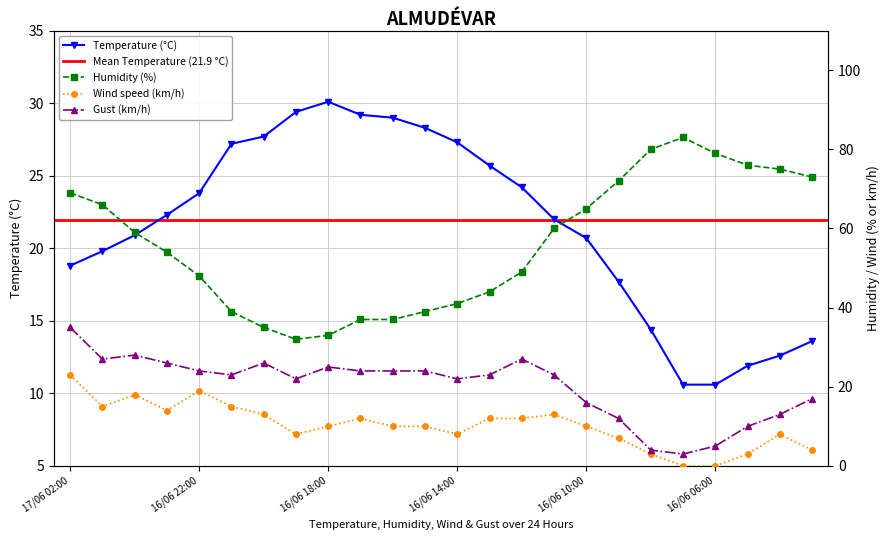

What is the highest value of the Wind speed (km/h) series?

23.0